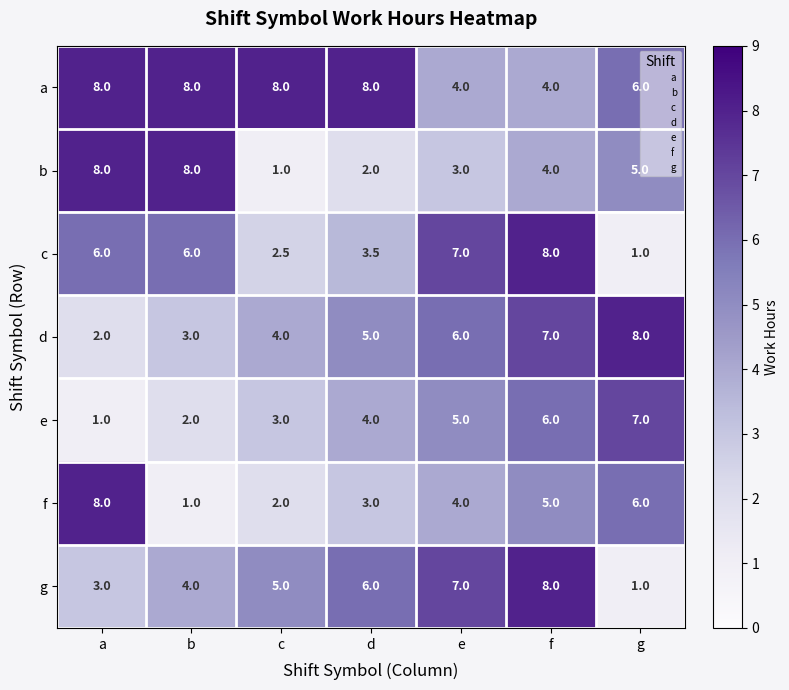

Between c and e, which series saw the biggest shift?

c